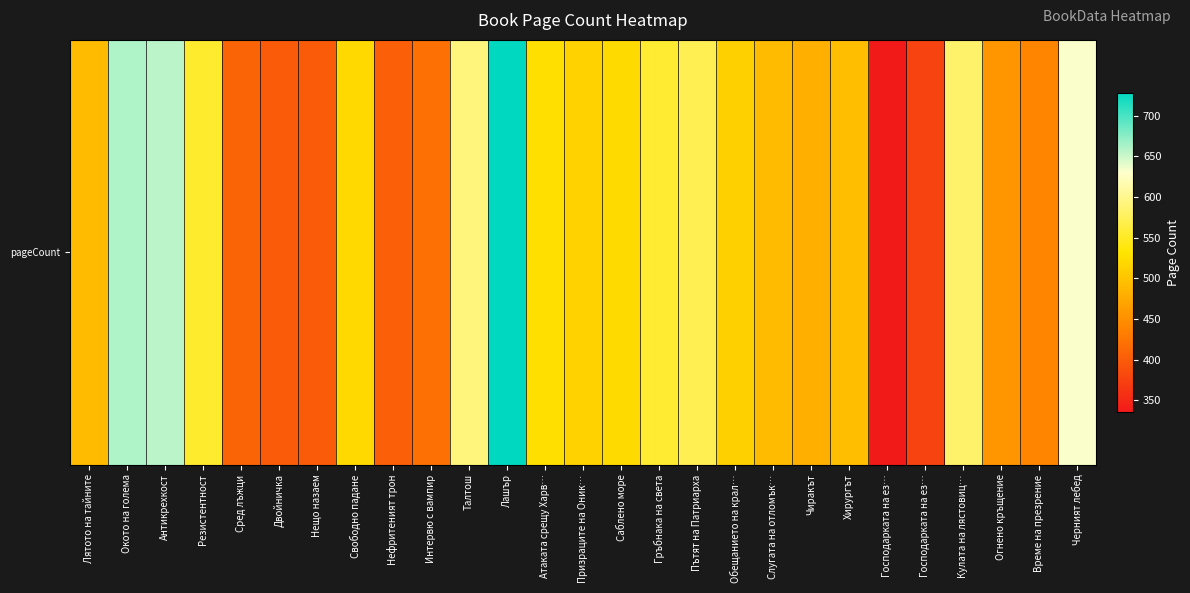

Reading left to right, list all the values displayed in this chart.

Лятото на тайните=492	Окото на голема=660	Антикрехкост=656	Резистентност=554	Сред лъжци=408	Двойничка=400	Нещо назаем=400	Свободно падане=520	Нефритеният трон=404	Интервю с вампир=420	Талтош=592	Лашър=728	Атаката срещу Харв…=526	Призраците на Оник…=514	Саблено море=522	Гръбнака на света=556	Пътят на Патриарха=572	Обещанието на крал…=512	Слугата на отломък…=492	Чиракът=480	Хирургът=496	Господарката на ез…=336	Господарката на ез…=376	Кулата на лястовиц…=584	Огнено кръщение=456	Време на презрение=440	Черният лебед=632